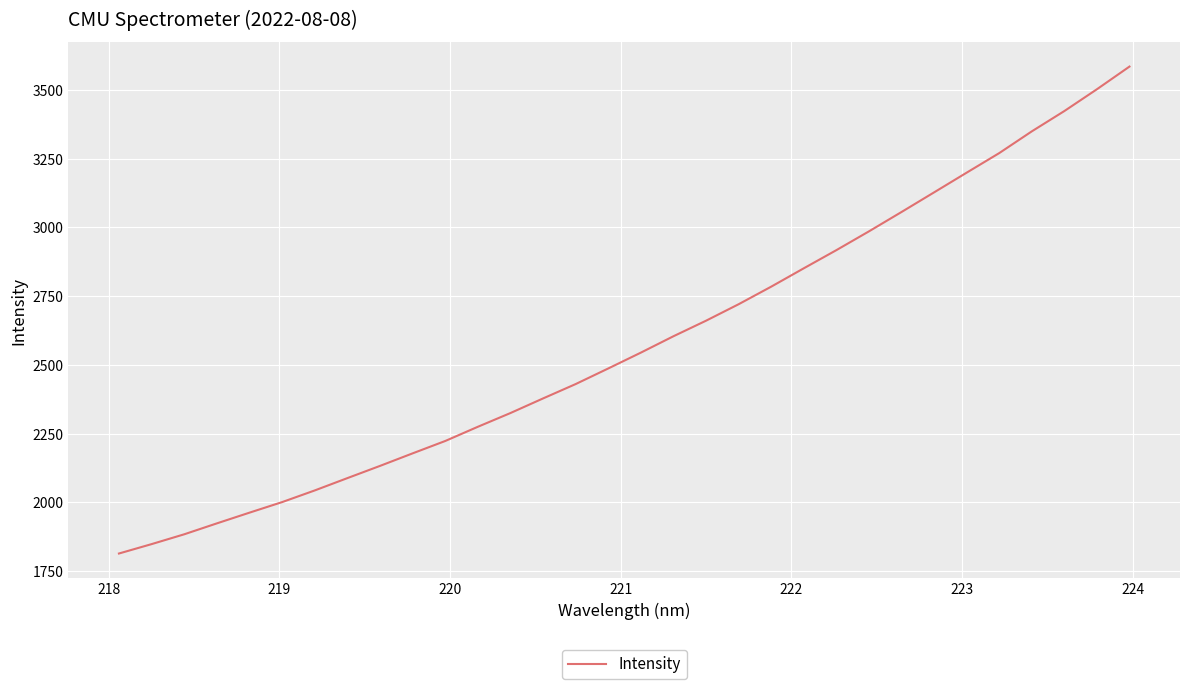

What is the smallest value displayed?

1813.5